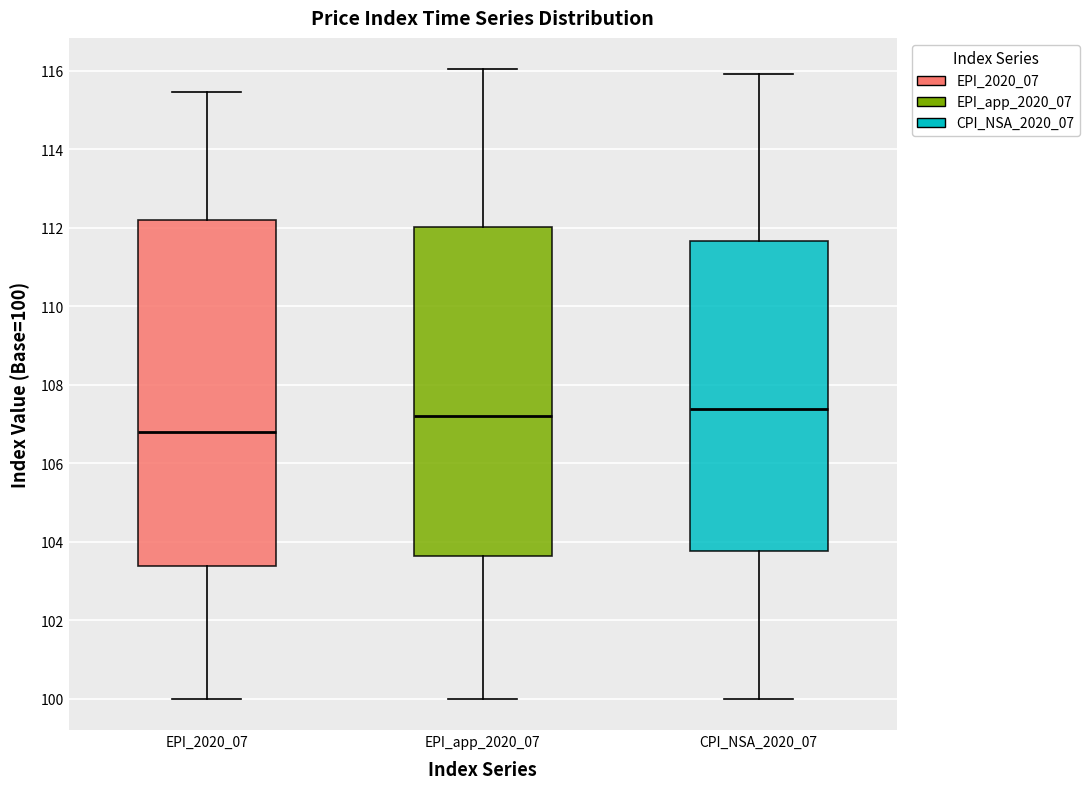

Reading left to right, read every box against the y-axis: the position of its median line, the range the box covers, and the ends of its whiskers. The values are not printed on the chart, so give them approximately, as read against the axis.

EPI_2020_07: median 106.8, box 103.4 to 112.2, whiskers 100.0 to 115.4
EPI_app_2020_07: median 107.2, box 103.6 to 112.0, whiskers 100.0 to 116.0
CPI_NSA_2020_07: median 107.4, box 103.8 to 111.6, whiskers 100.0 to 116.0